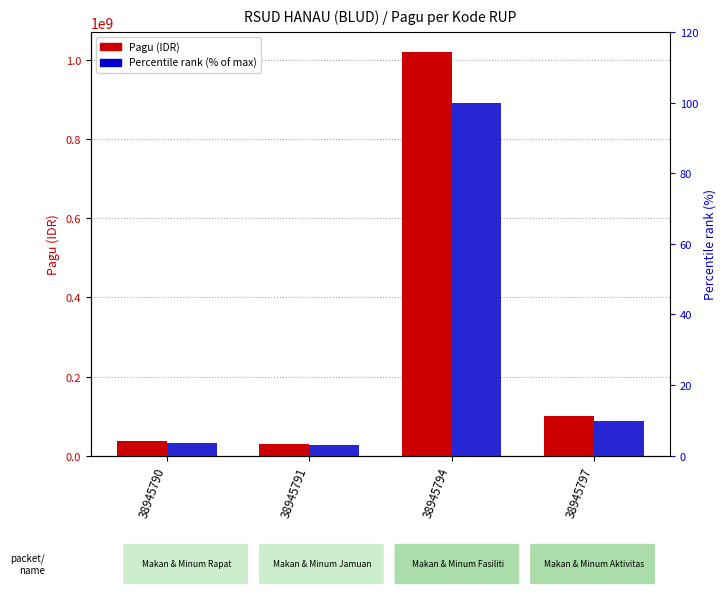

Where is Percentile rank (% of max) nearest to the value 51?

38945797